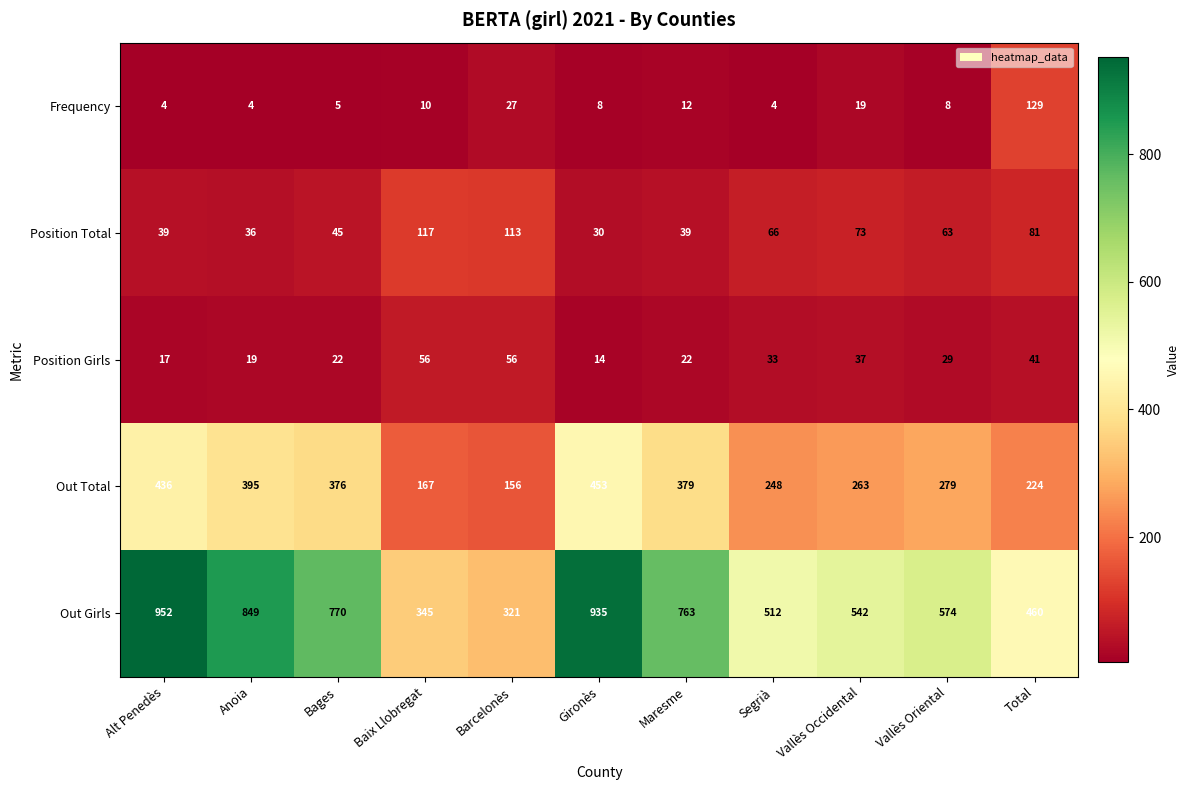

True or false: Out Total has a value of 263 at Vallès Occidental.

True